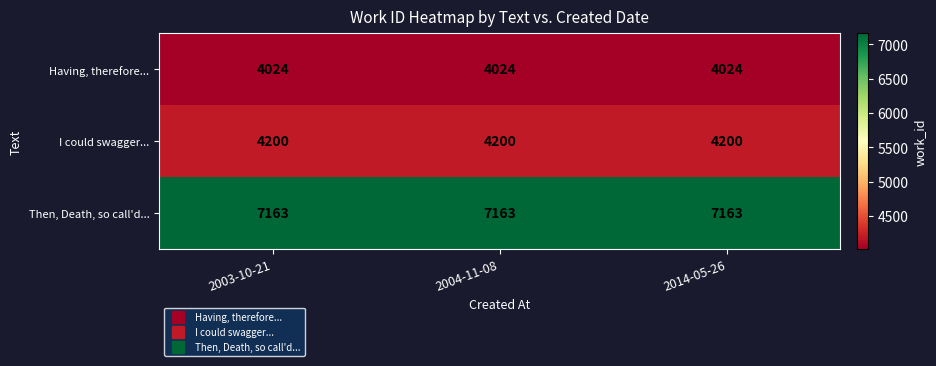

At how many categories does at least one series exceed 6863?

3